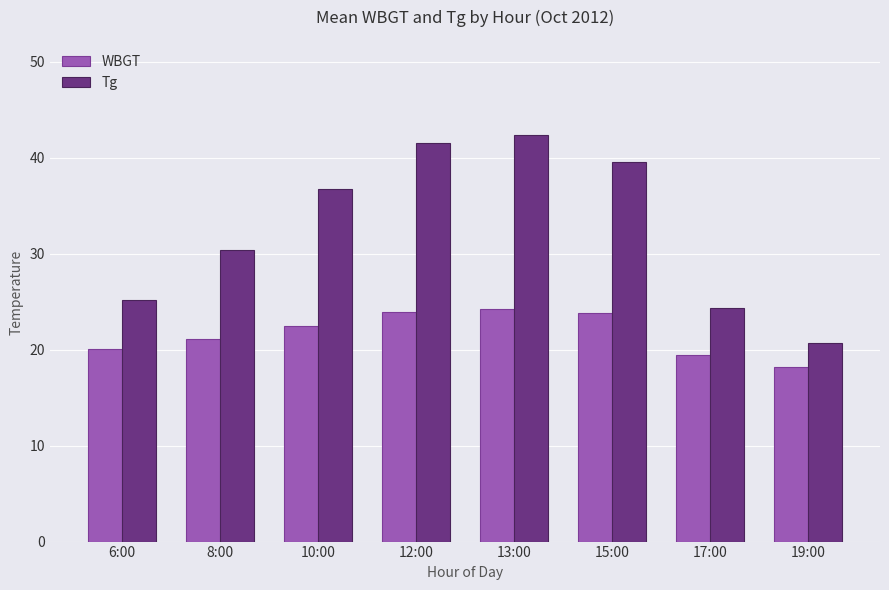

Is the value of Tg at 15:00 greater than the value of WBGT at 17:00?

Yes